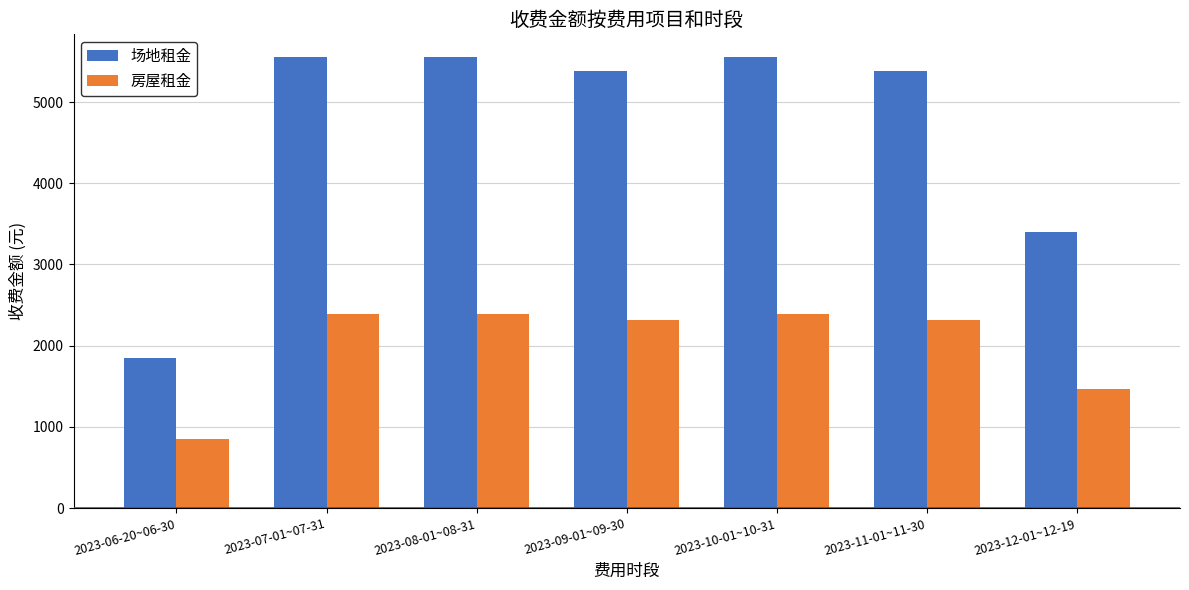

The 场地租金 series shows 7712.0 at 2023-11-01~11-30. True or false?

False